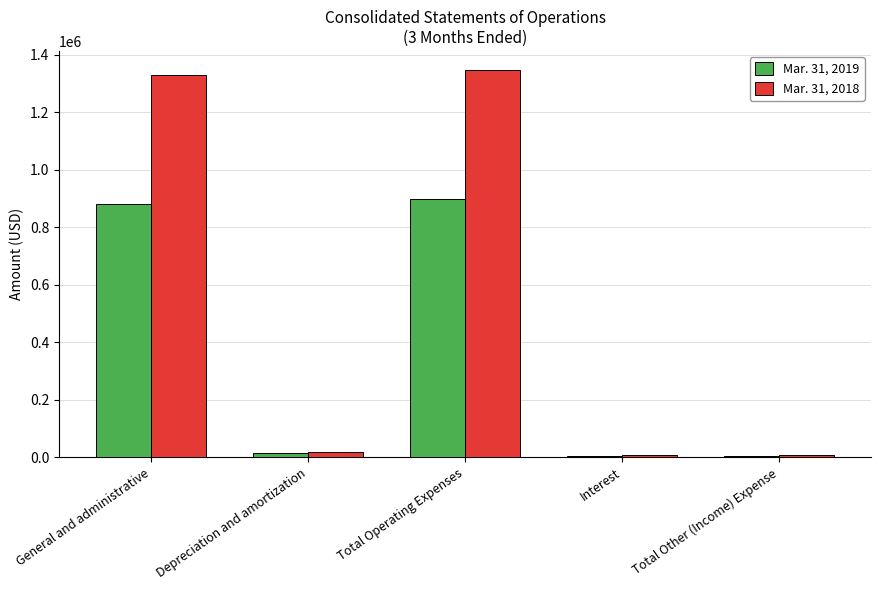

True or false: Mar. 31, 2019 has a value of 881049 at General and administrative.

True